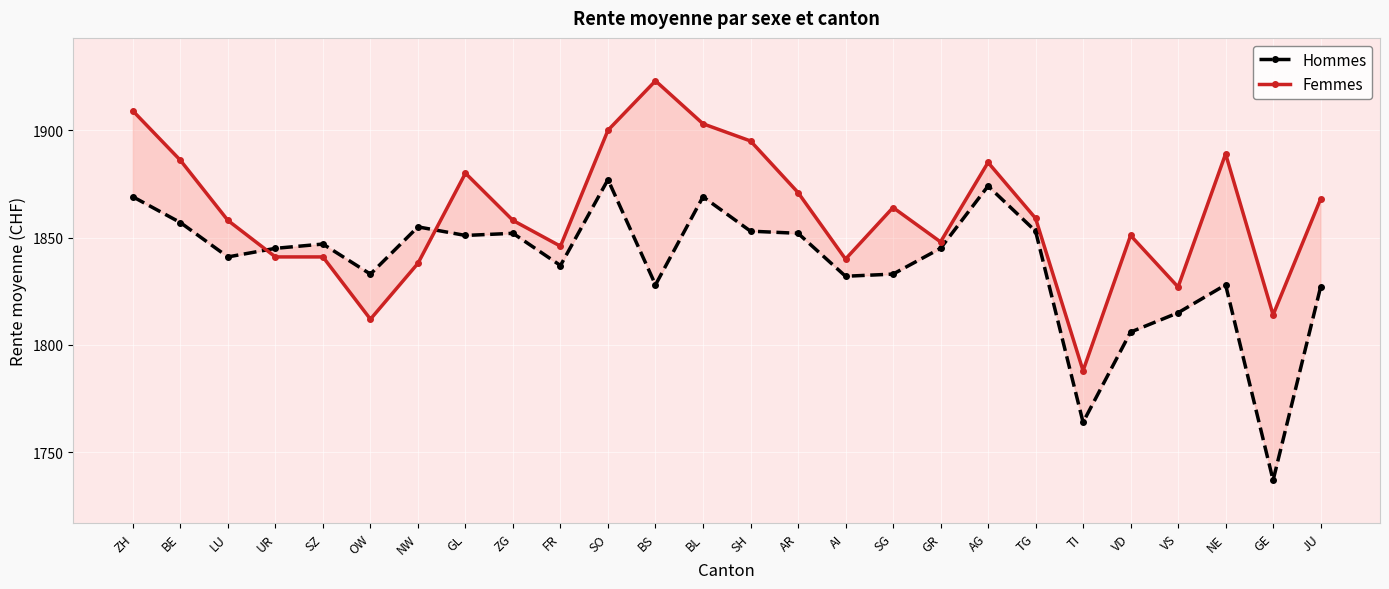

How many lines are shown in the chart?

2